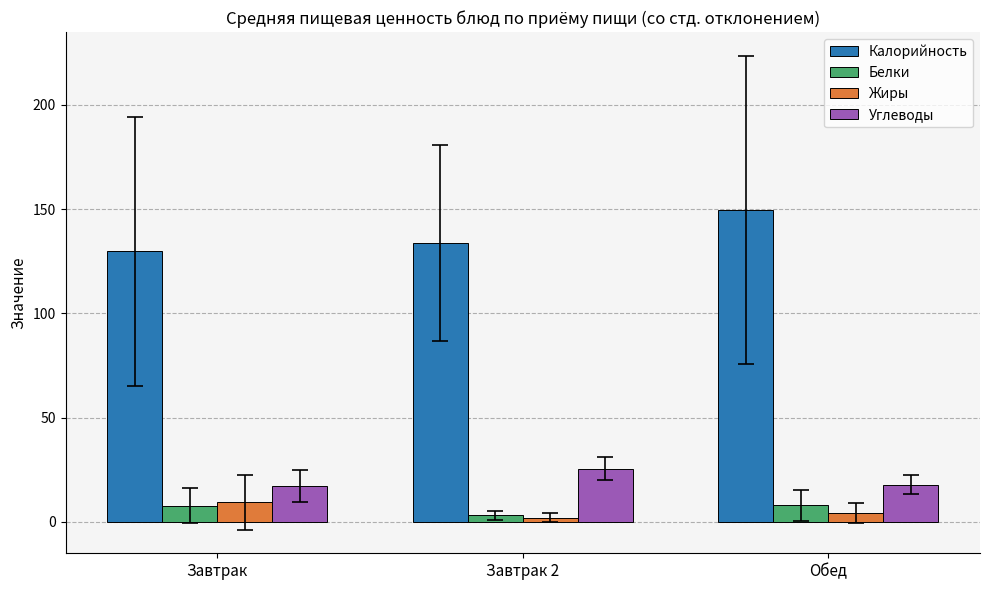

At which category is the sum across all series the highest?

Обед